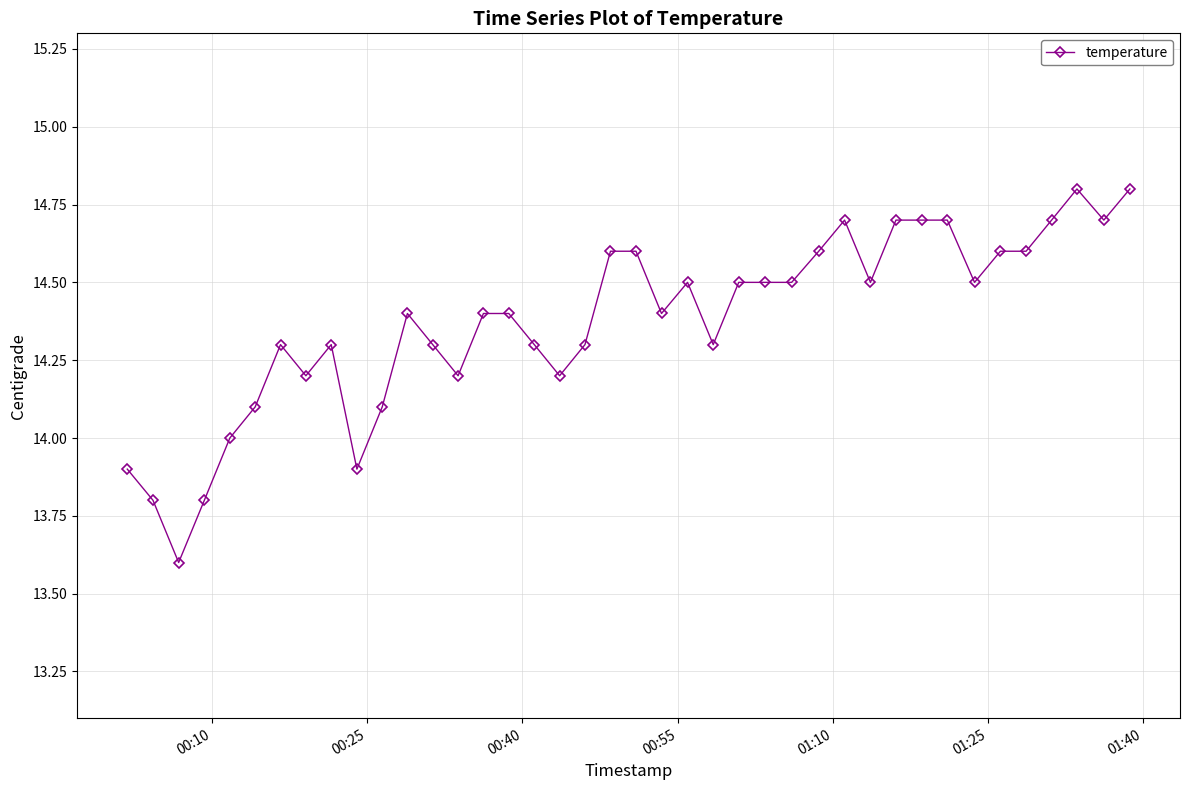

What is the greatest value displayed?

14.8